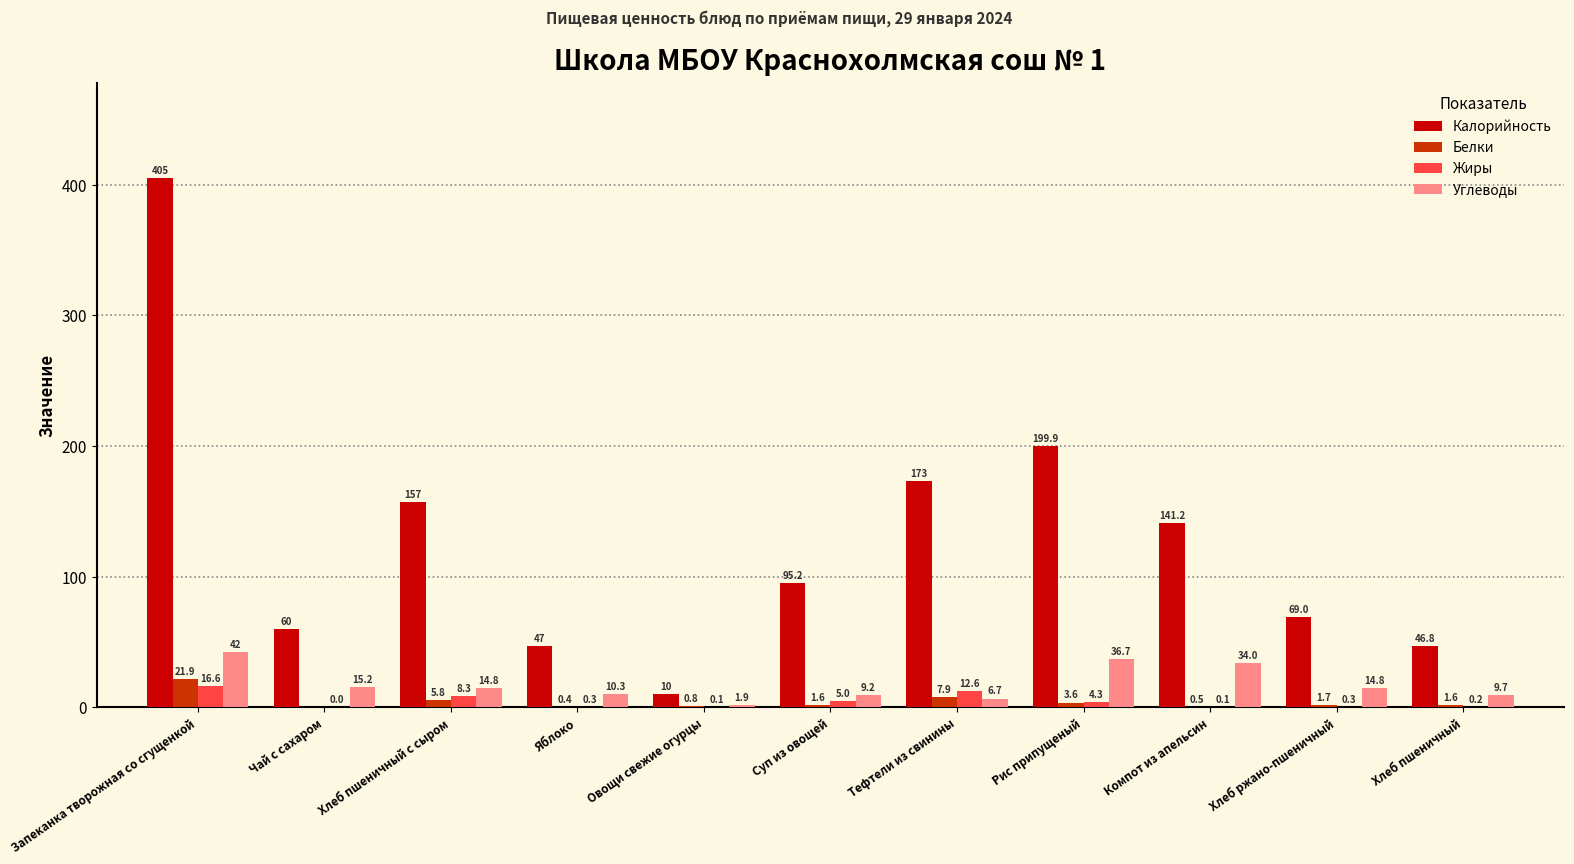

True or false: Калорийность has a value of 69.0 at Хлеб ржано-пшеничный.

True